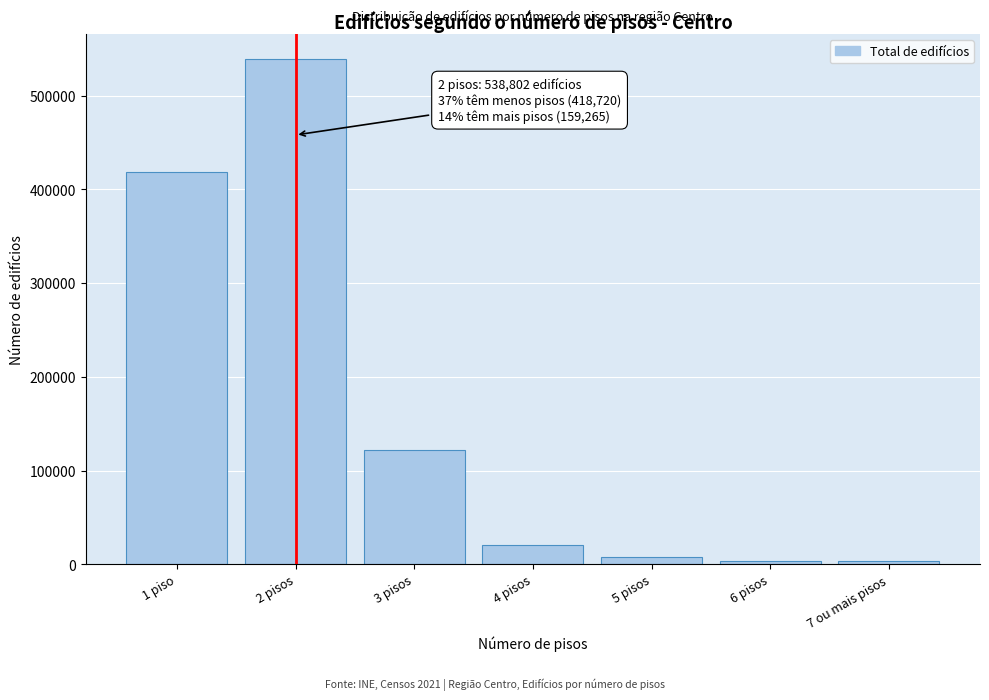

What is the average value?

159541